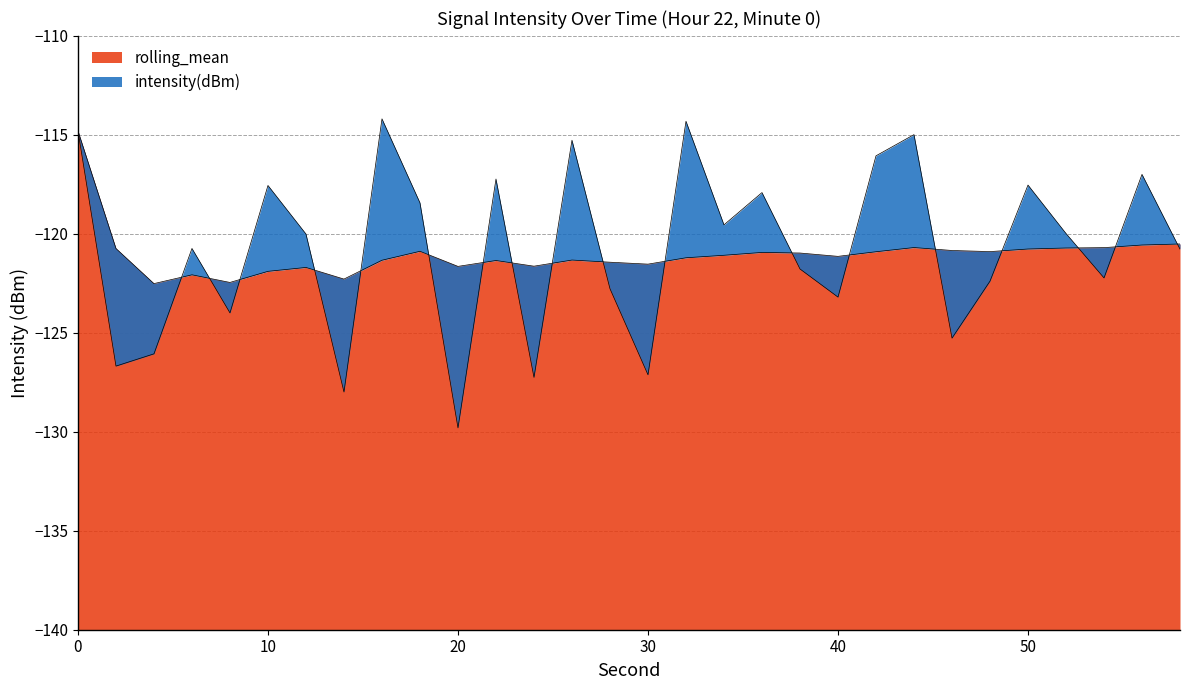

What is the difference between the intensity(dBm) values at 30 and 0?

12.3